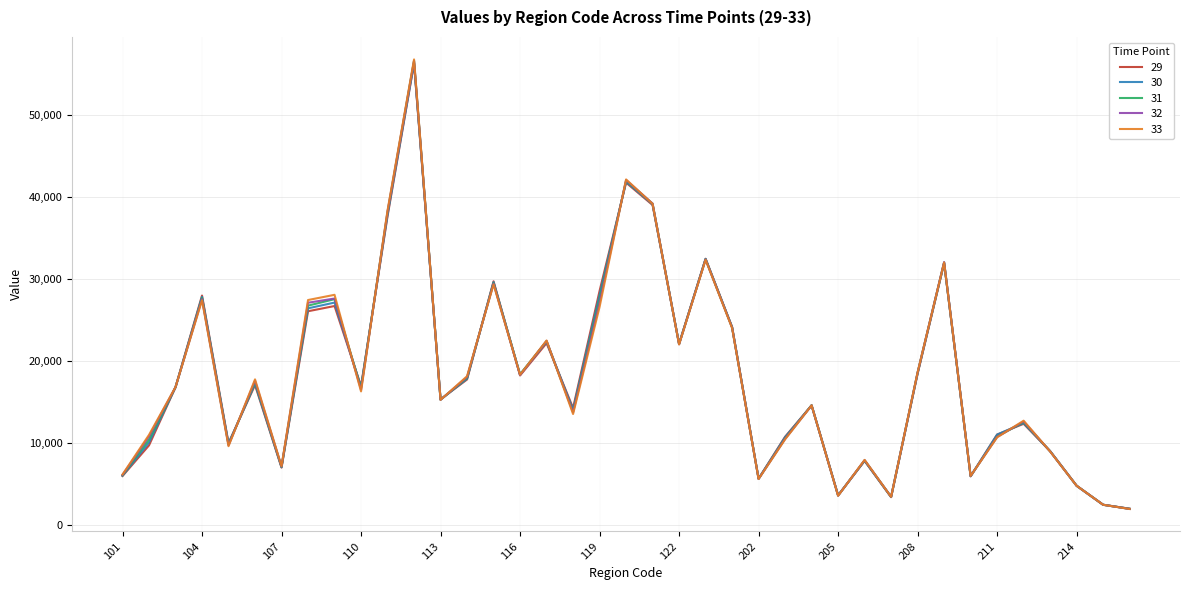

What is the highest value of the 29 series?

56274